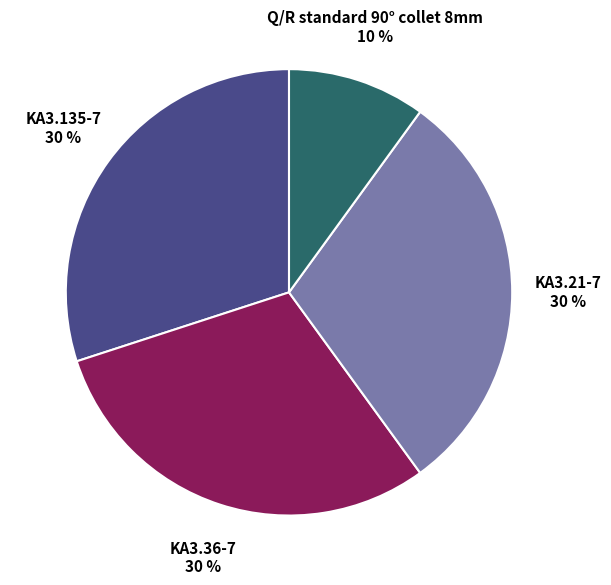

Is there any slice that represents more than half of the pie?

No